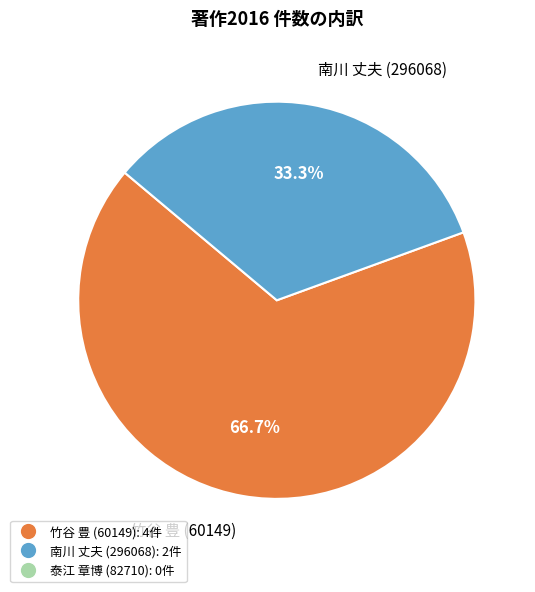

To the nearest percent, what portion does 竹谷 豊 (60149) represent?

67%